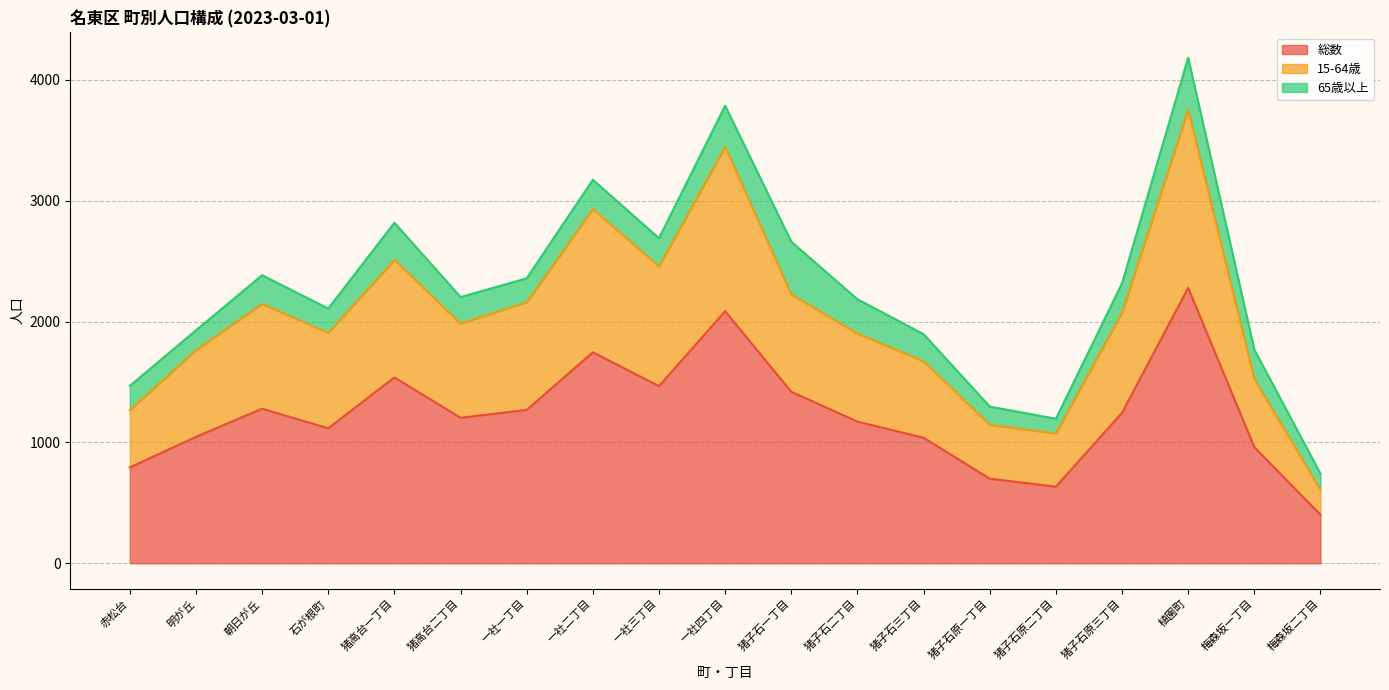

True or false: 総数 has more than 0 points higher than both neighbors.

True